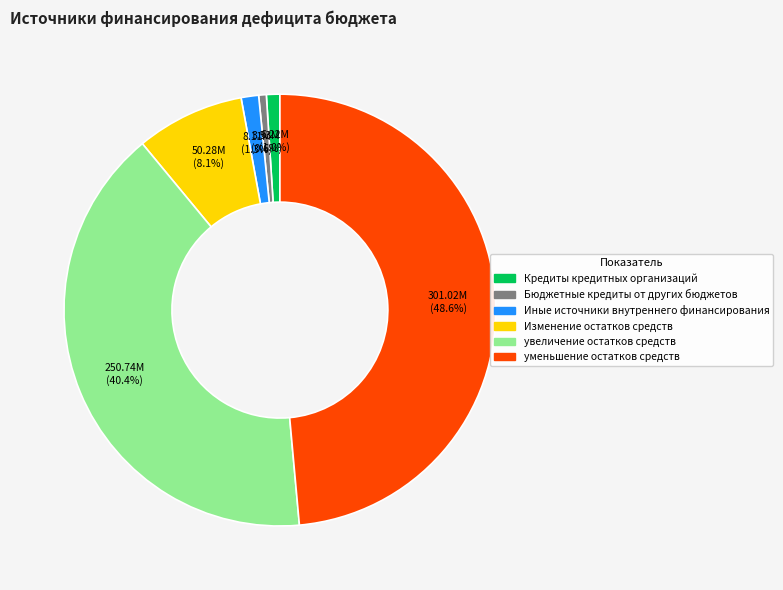

To the nearest percent, what portion does Изменение остатков средств represent?

8%